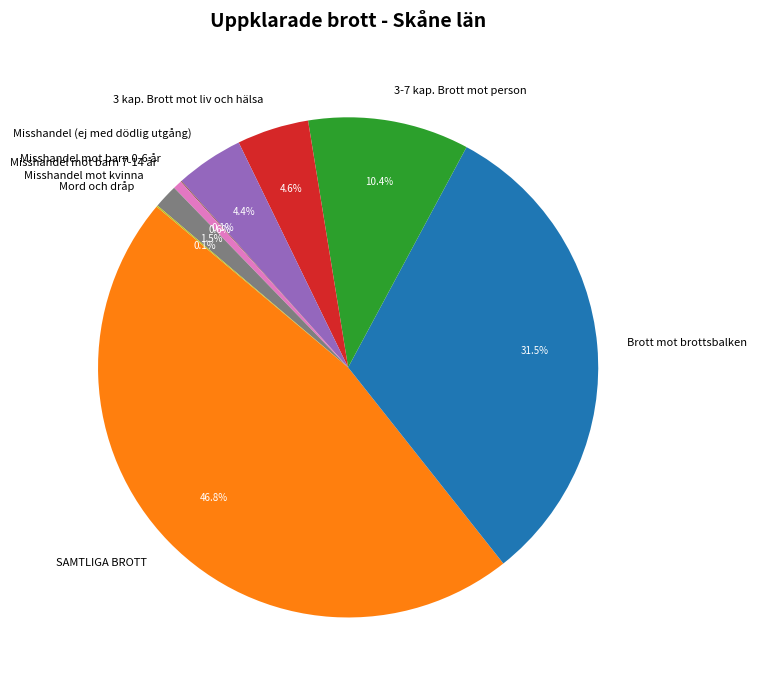

Which slice is the largest?

SAMTLIGA BROTT